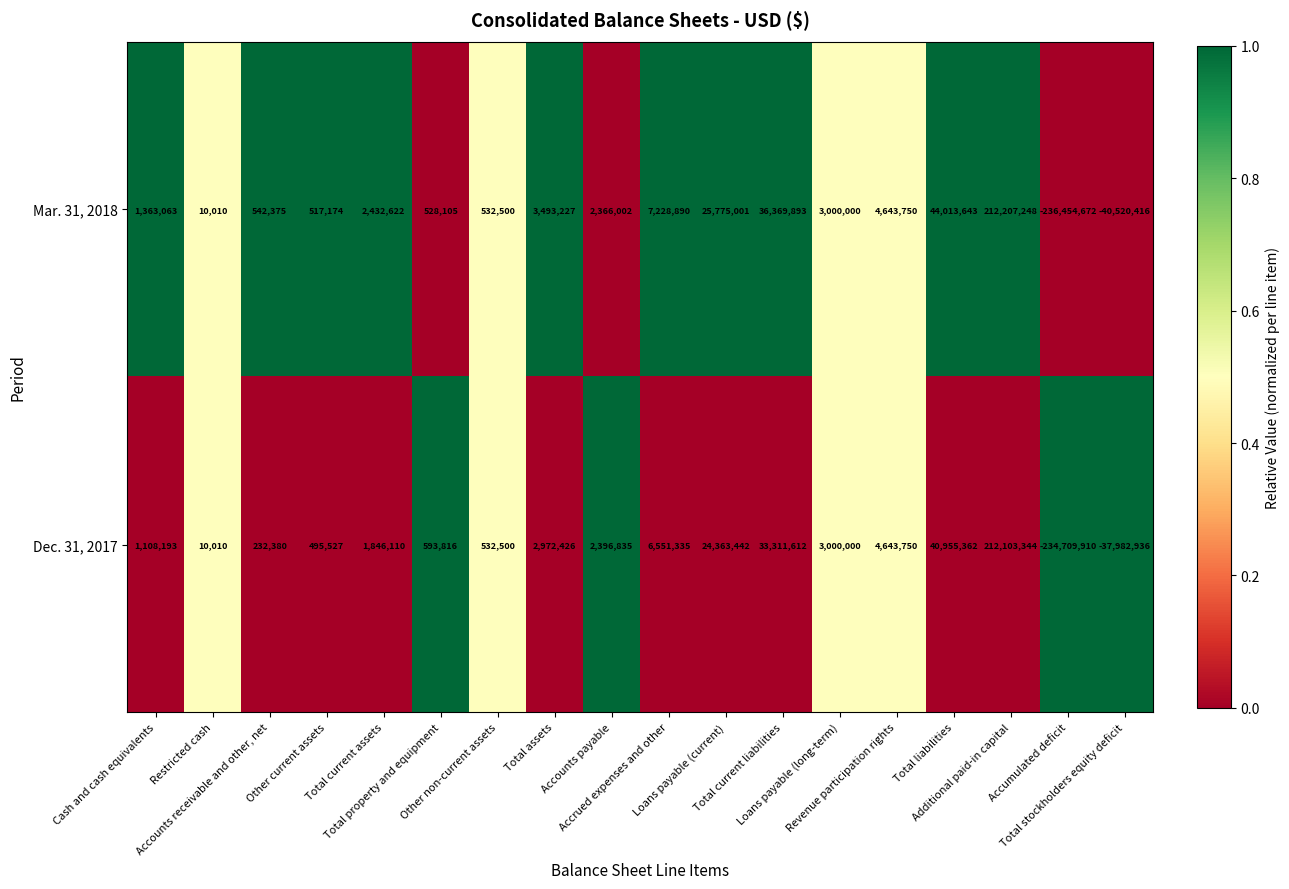

List the series in order of their overall mean, lowest first.

Dec. 31, 2017, Mar. 31, 2018